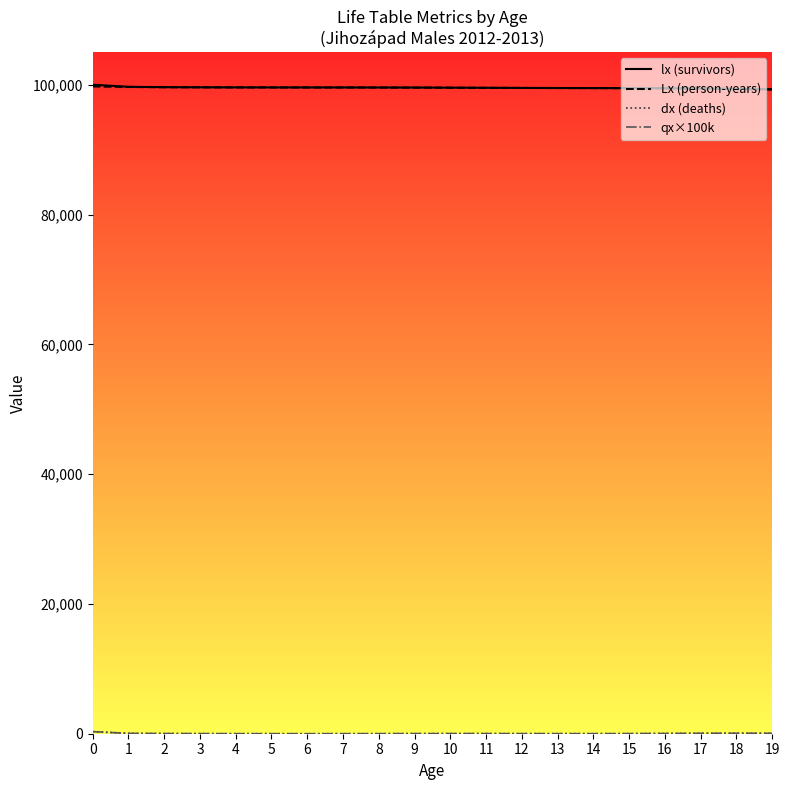

True or false: qx×100k and lx (survivors) intersect in this chart.

False